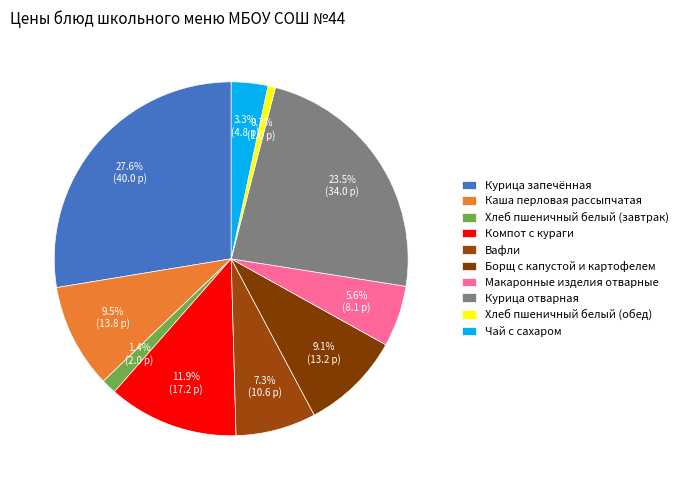

How much of the chart is everything except Курица запечённая?

72.4%